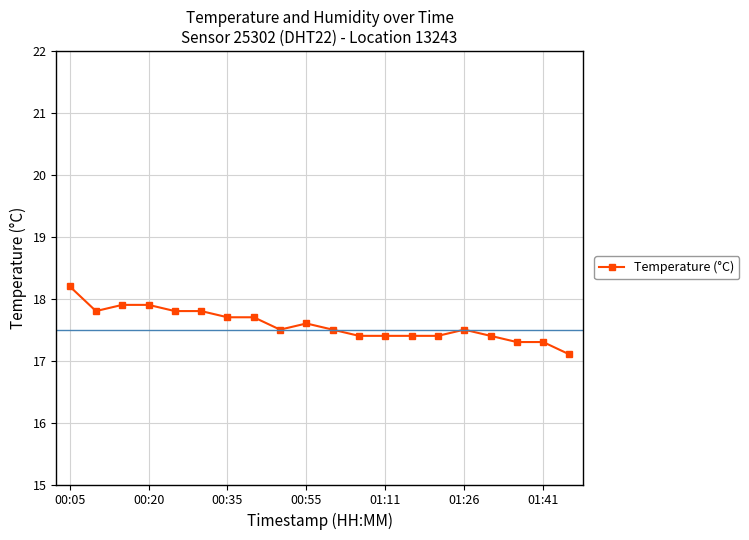

What is the difference between the second highest and minimum values?

0.8